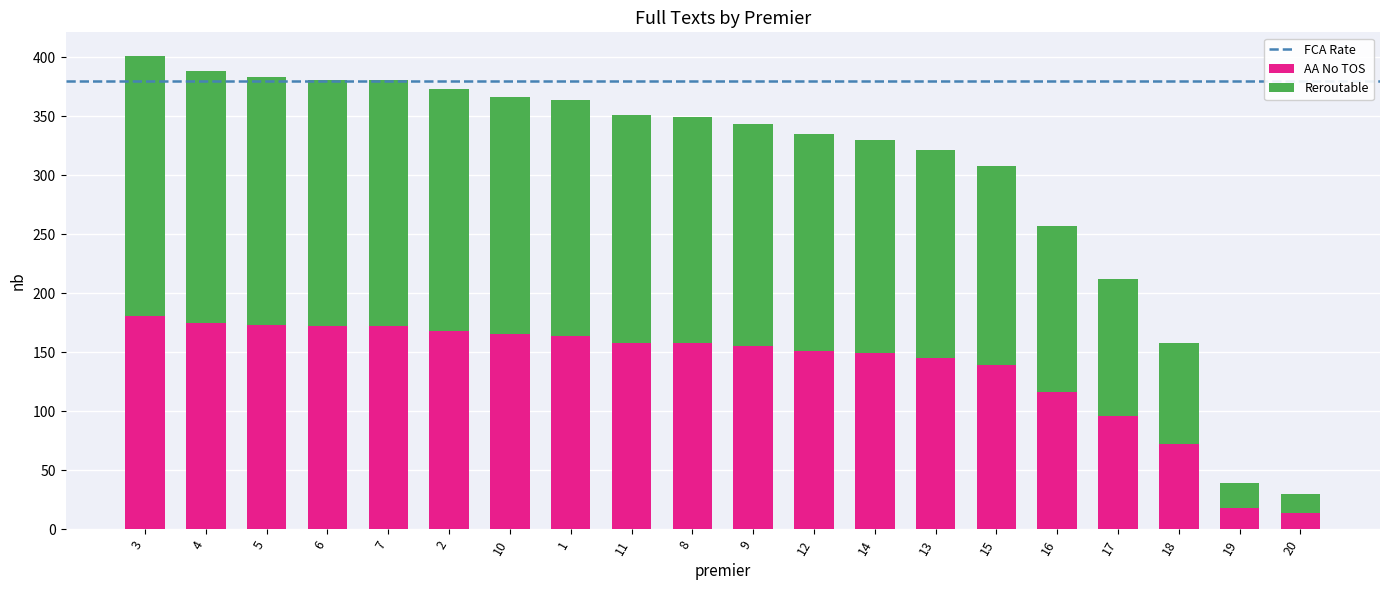

What is the average value of the AA No TOS series?

137